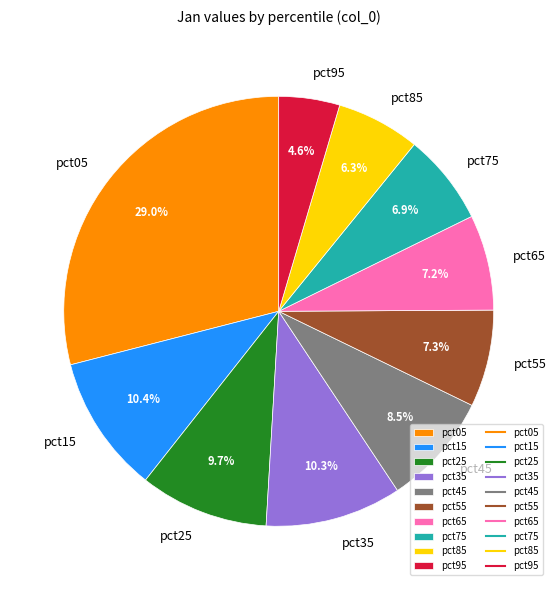

How many slices are in this pie chart?

10